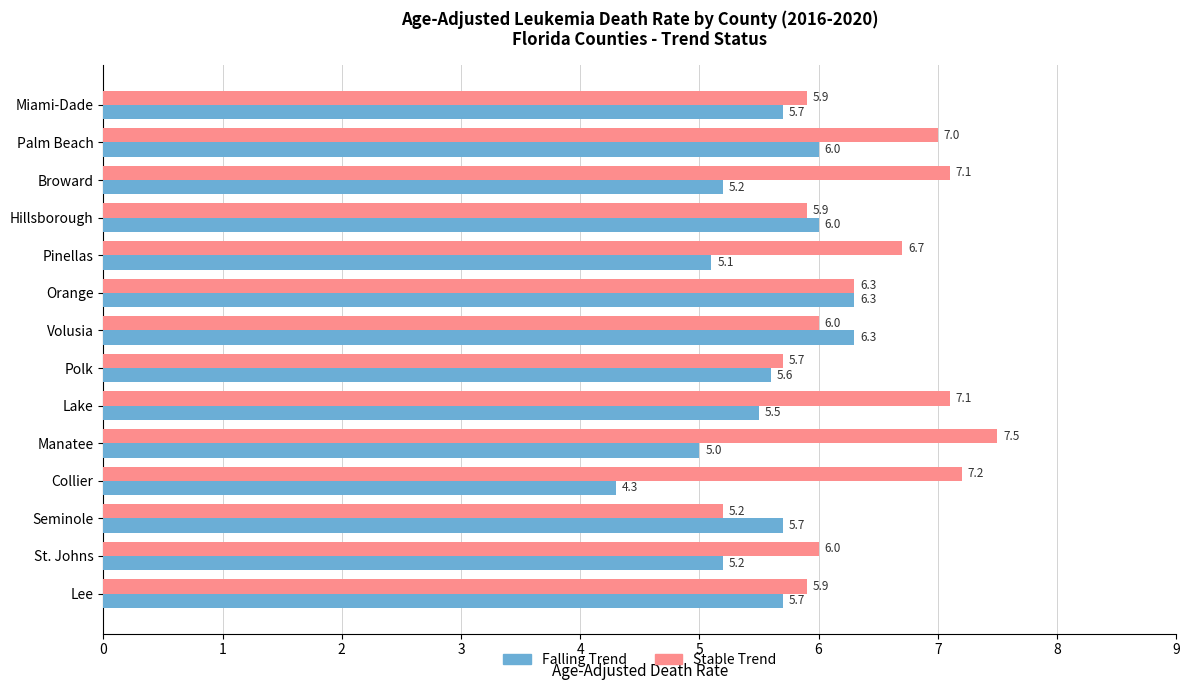

List the series in order of their overall mean, highest first.

Stable Trend, Falling Trend